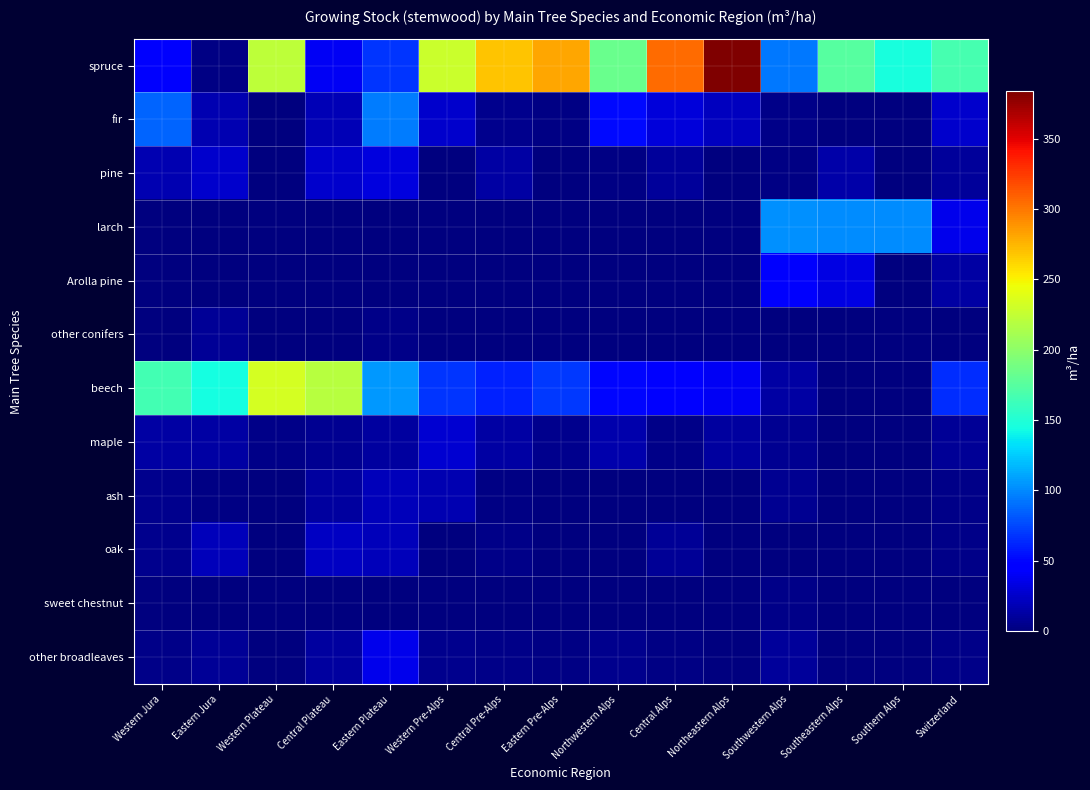

At which category is the sum across all series the highest?

Northeastern Alps